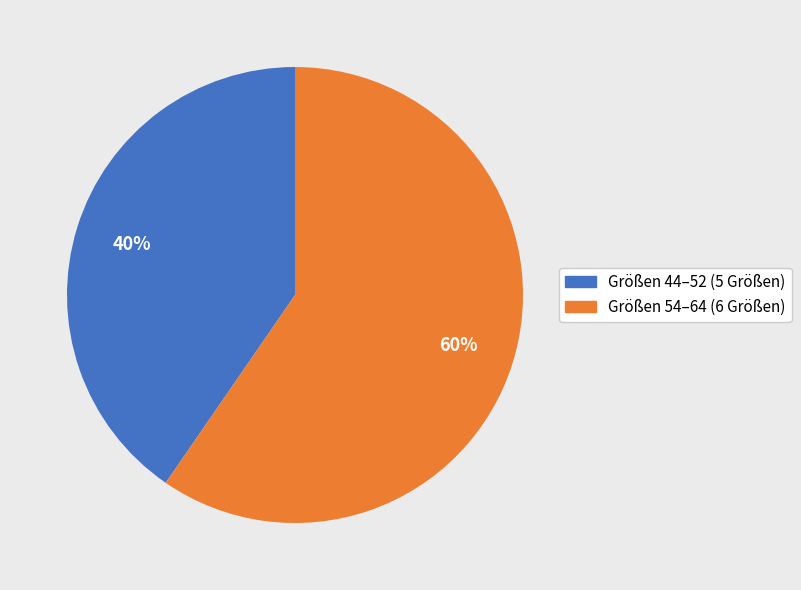

Count the number of slices in the pie.

2